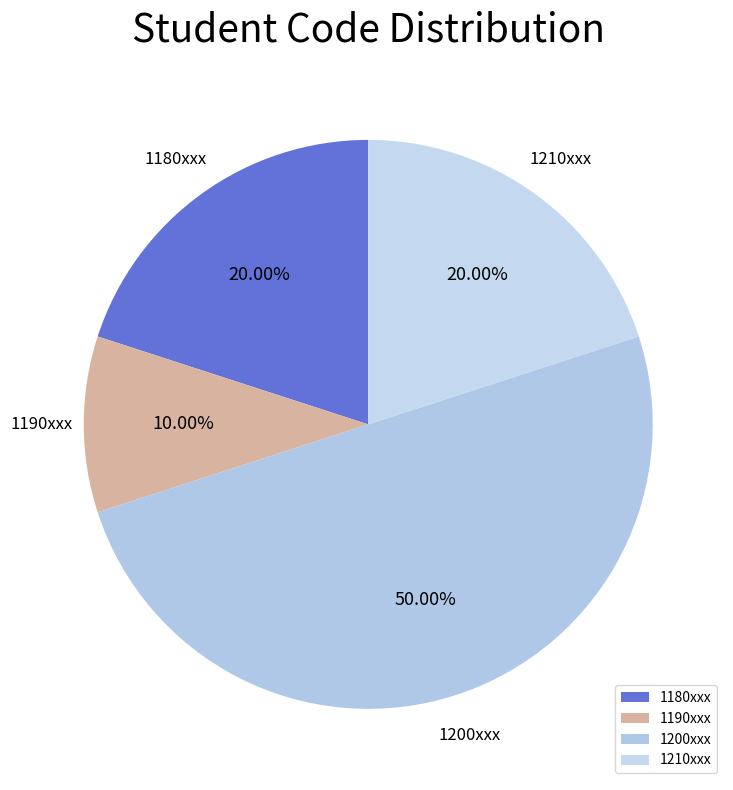

Which category has the biggest portion of the pie?

1200xxx